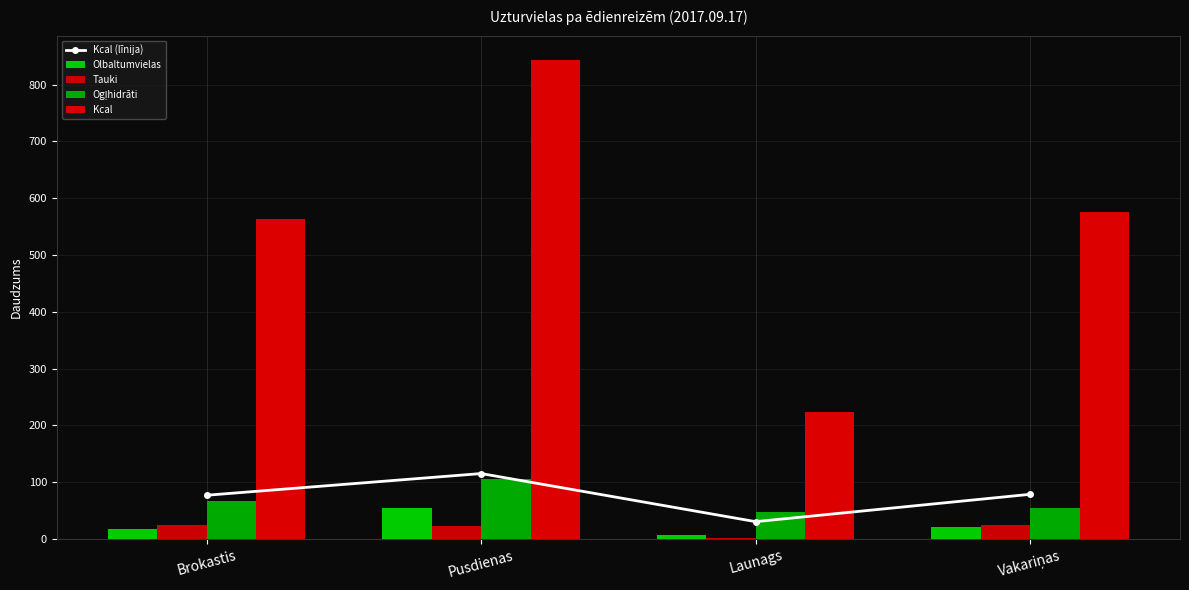

What is the difference between the second highest and minimum values in the Kcal series?

352.9